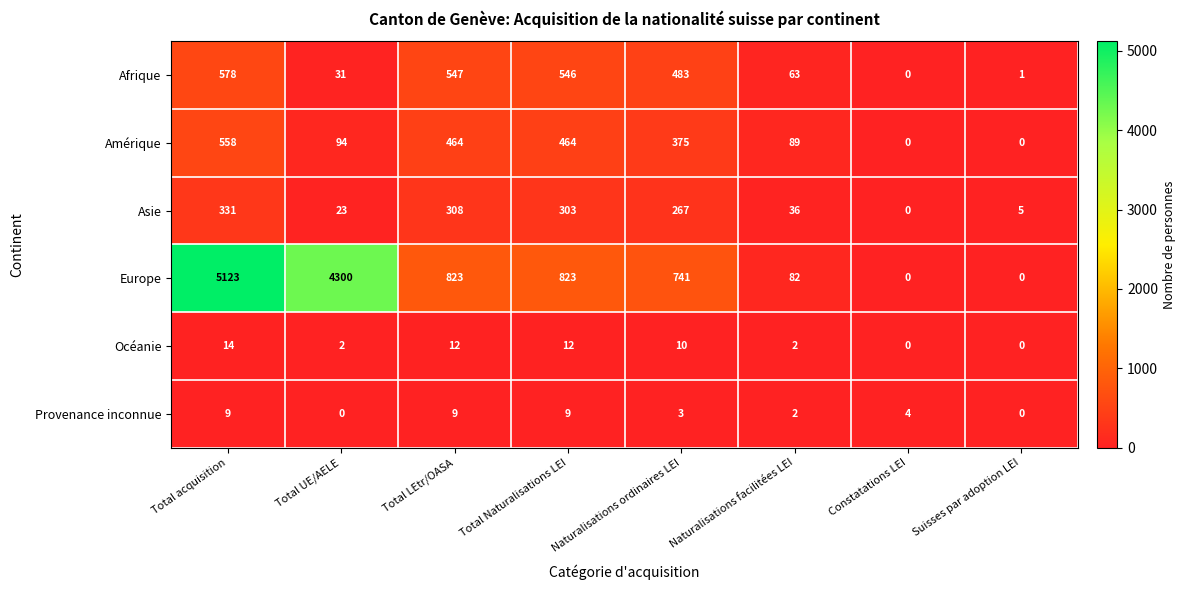

What is the spread (max minus min) of values at Suisses par adoption LEI?

5